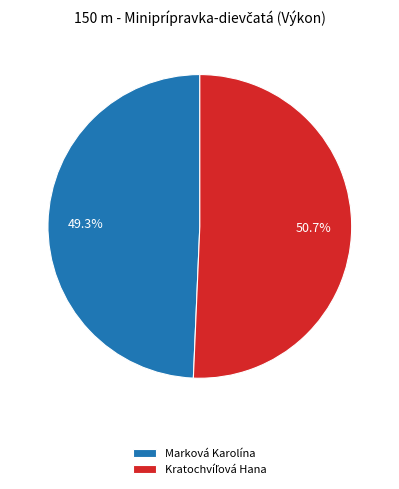

How much of the chart is everything except Marková Karolína?

50.7%